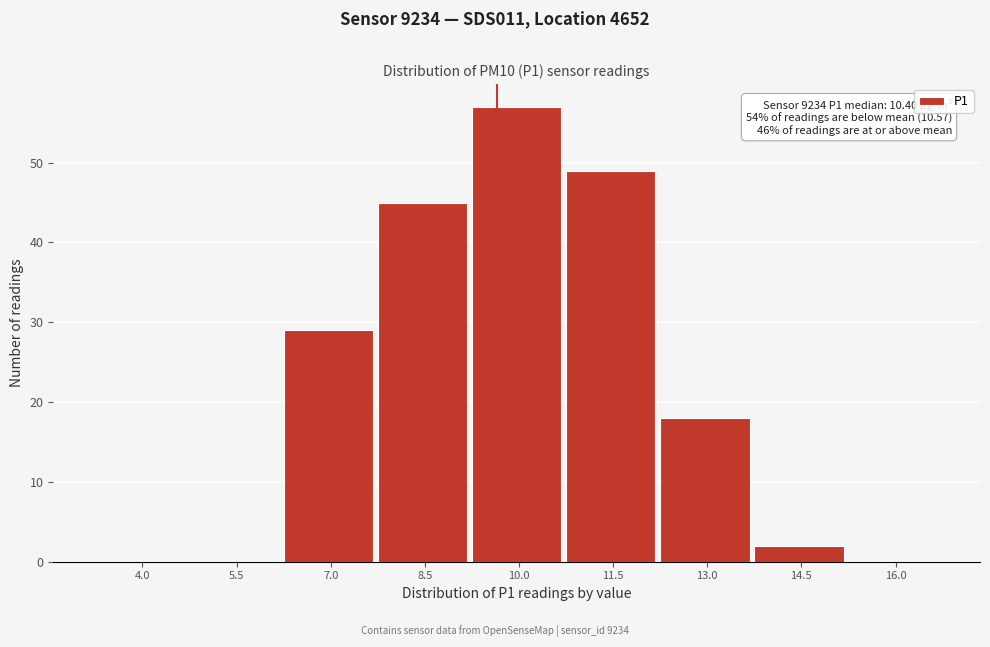

Reading right to left, transcribe all the data shown in this chart.

16.0=0	14.5=2	13.0=18	11.5=49	10.0=57	8.5=45	7.0=29	5.5=0	4.0=0